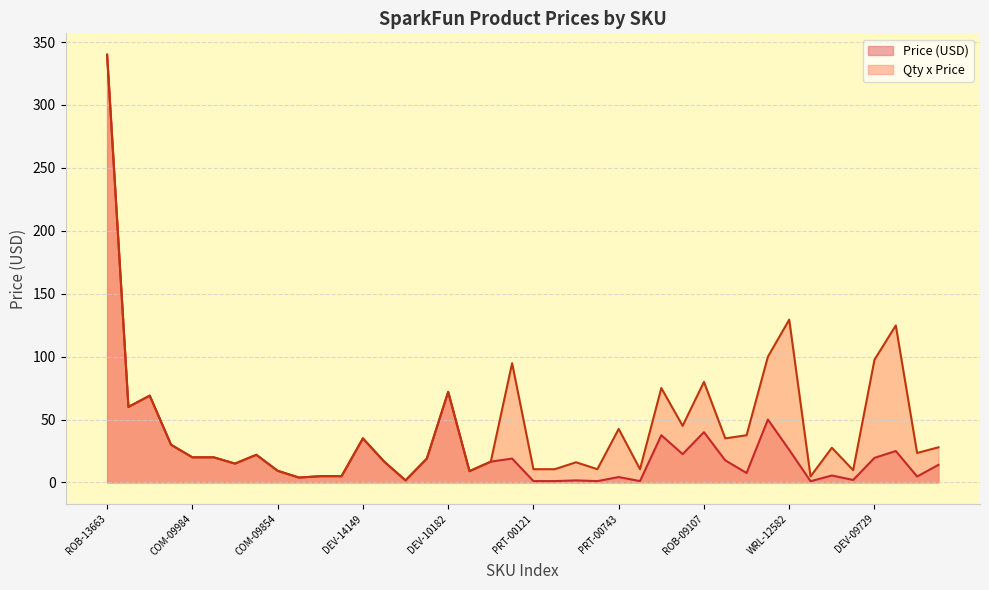

At which category is the sum across all series the highest?

ROB-13663